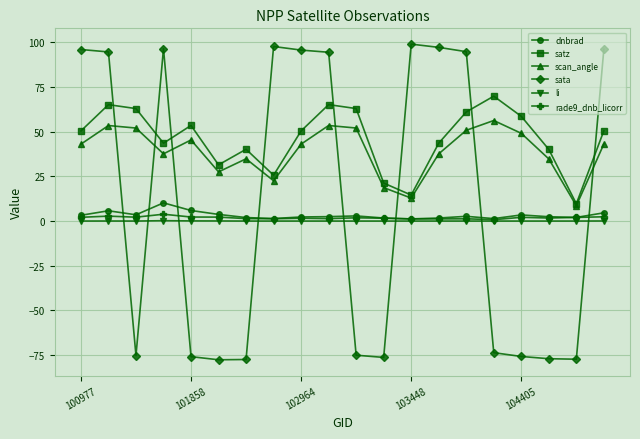

What is the highest value of the satz series?

69.8